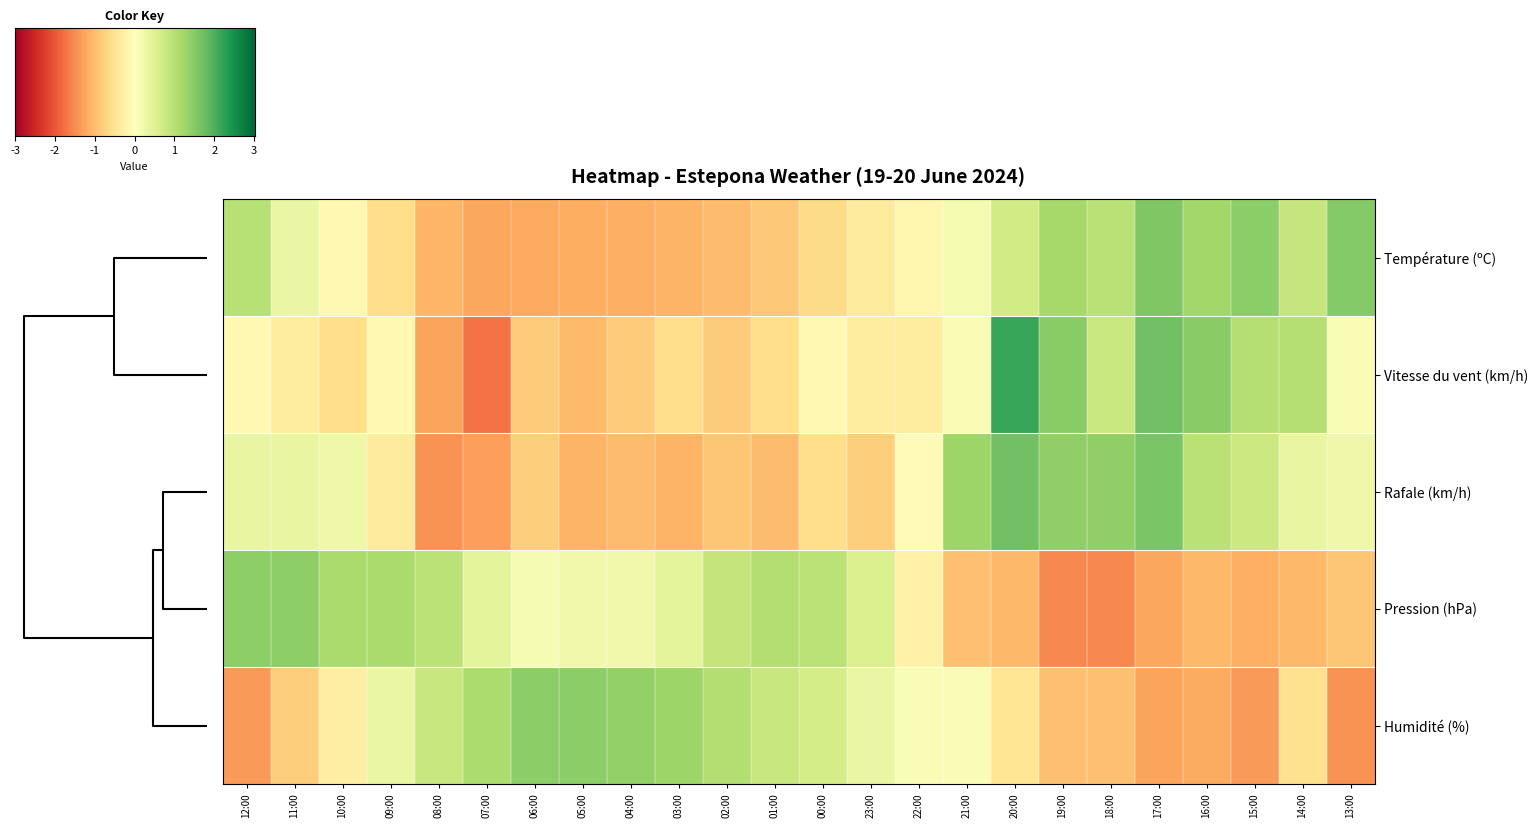

At how many categories does at least one series exceed -1?

24